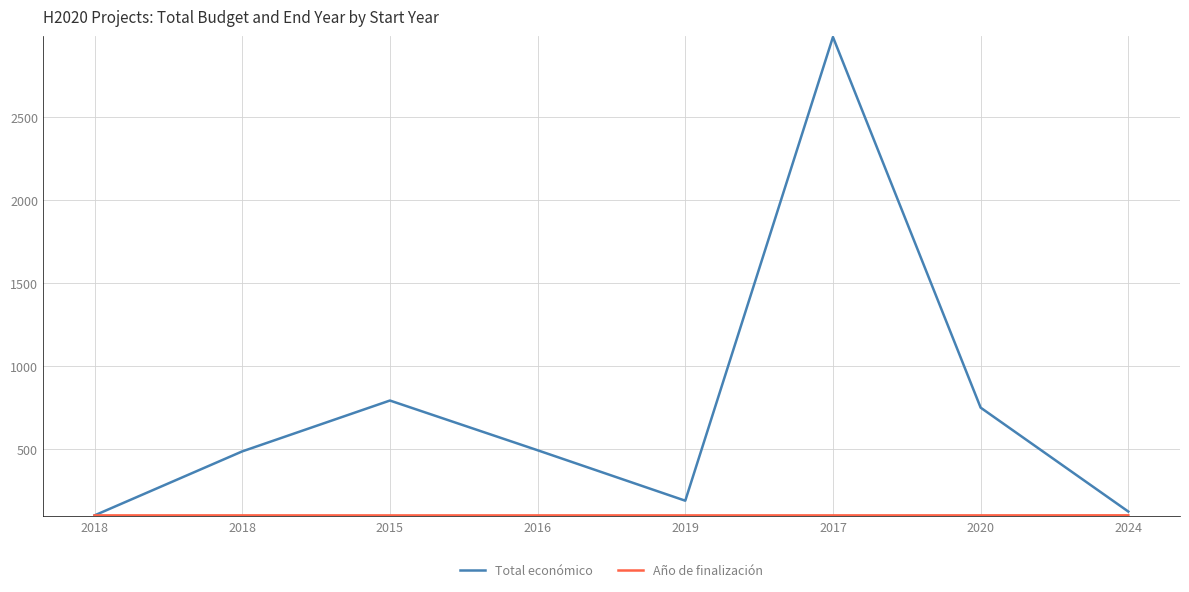

Which series has the widest spread of values?

Total económico